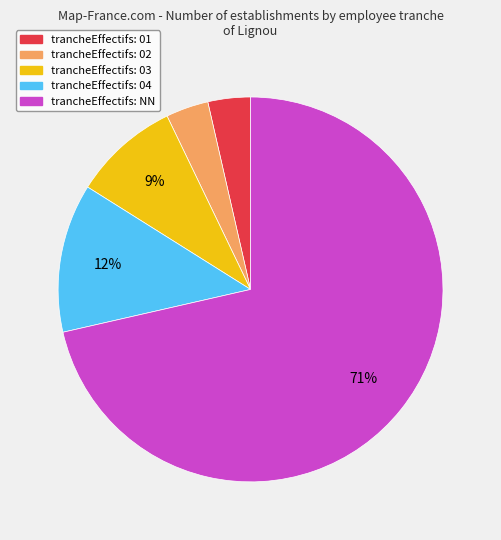

How many slices are in this pie chart?

5